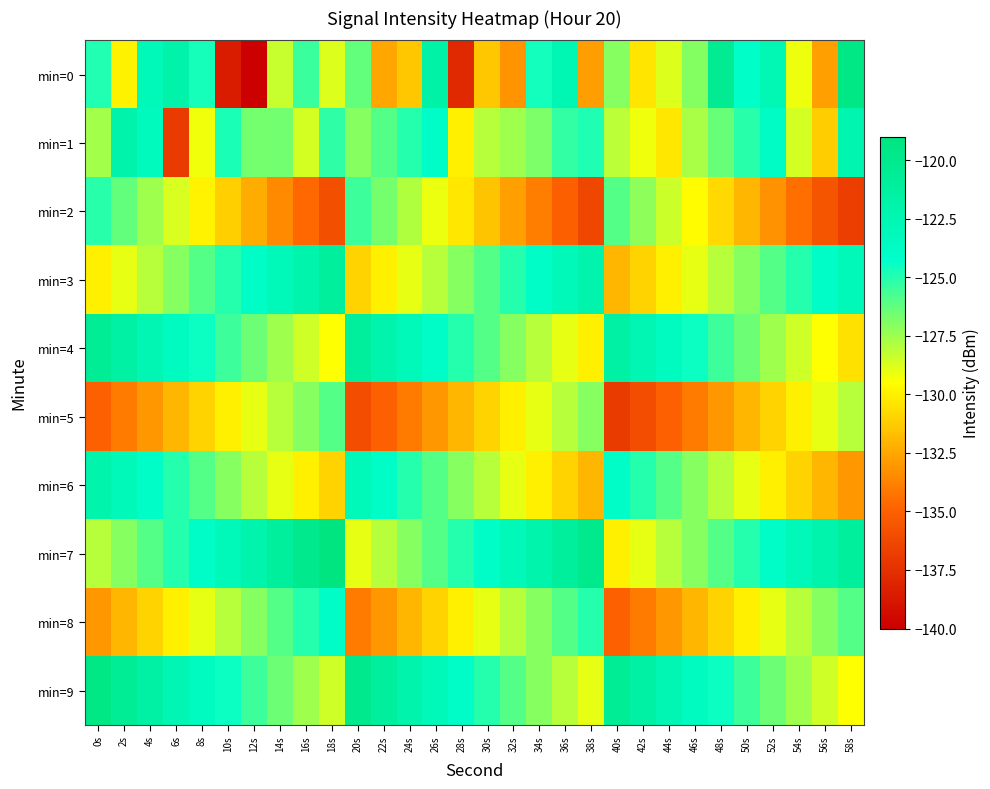

Count the number of categories in the chart.

30